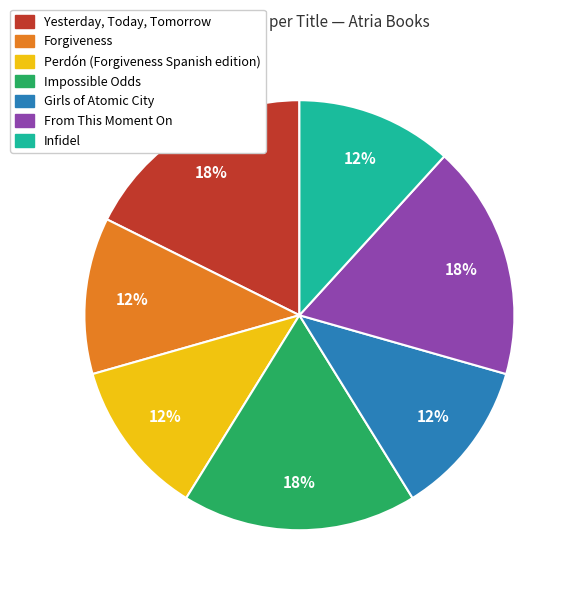

Is it true that Perdón (Forgiveness Spanish edition) is 12% of the pie?

True